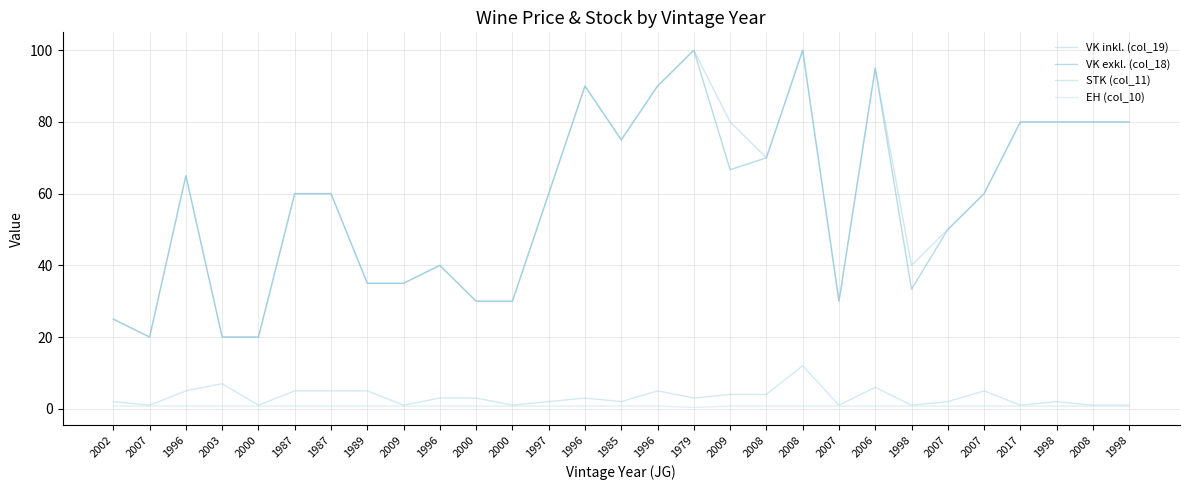

True or false: VK inkl. (col_19) has a value of 90.0 at 1997.

False